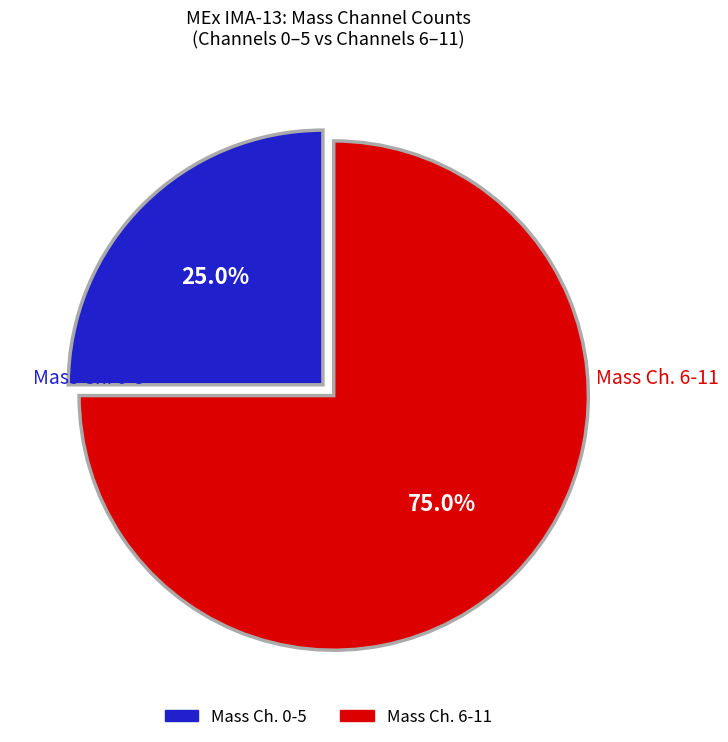

Is there a majority slice in this chart?

Yes